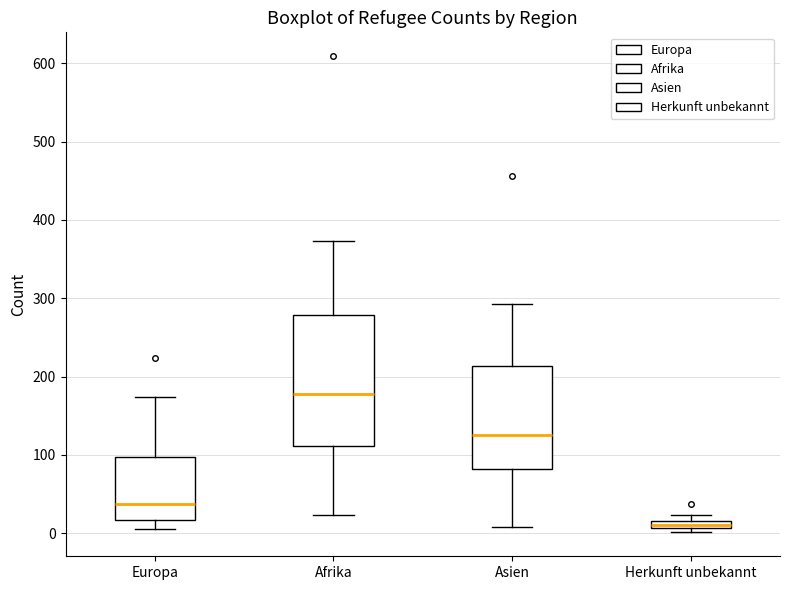

Where is the lower edge of the box for Afrika on the y-axis? The values are not printed on the chart, so give them approximately, as read against the axis.

110